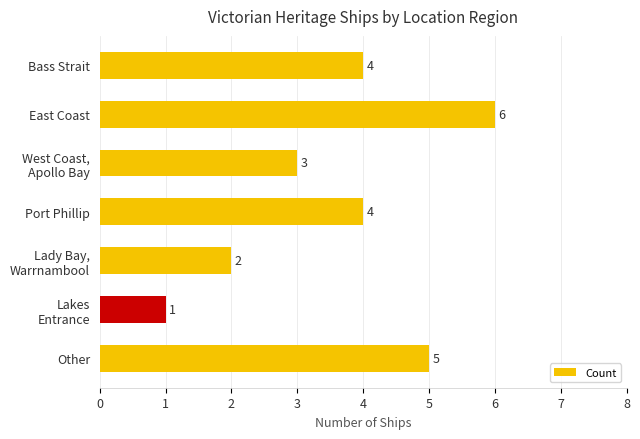

Count the number of categories in the chart.

7